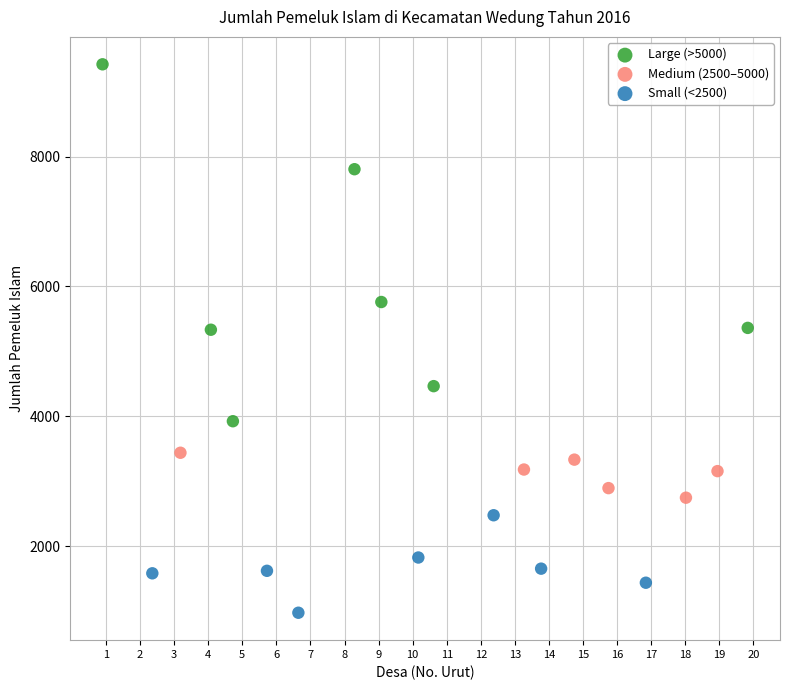

Which series reaches the maximum Y coordinate?

Large (>5000)